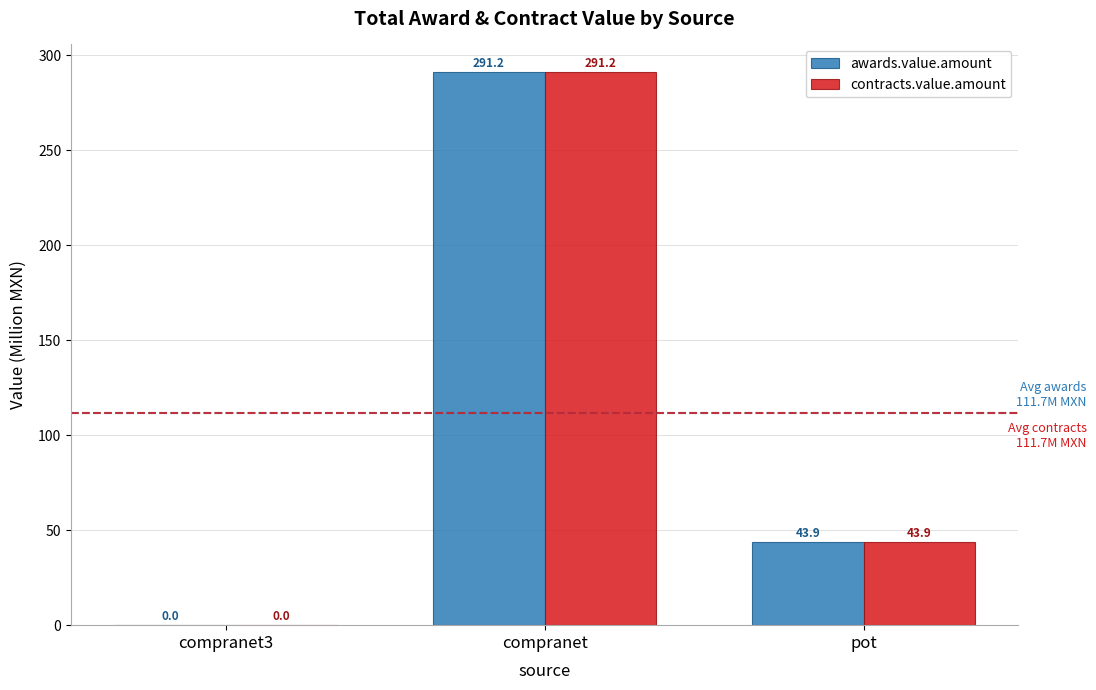

Where does the awards.value.amount series first go above 43?

compranet